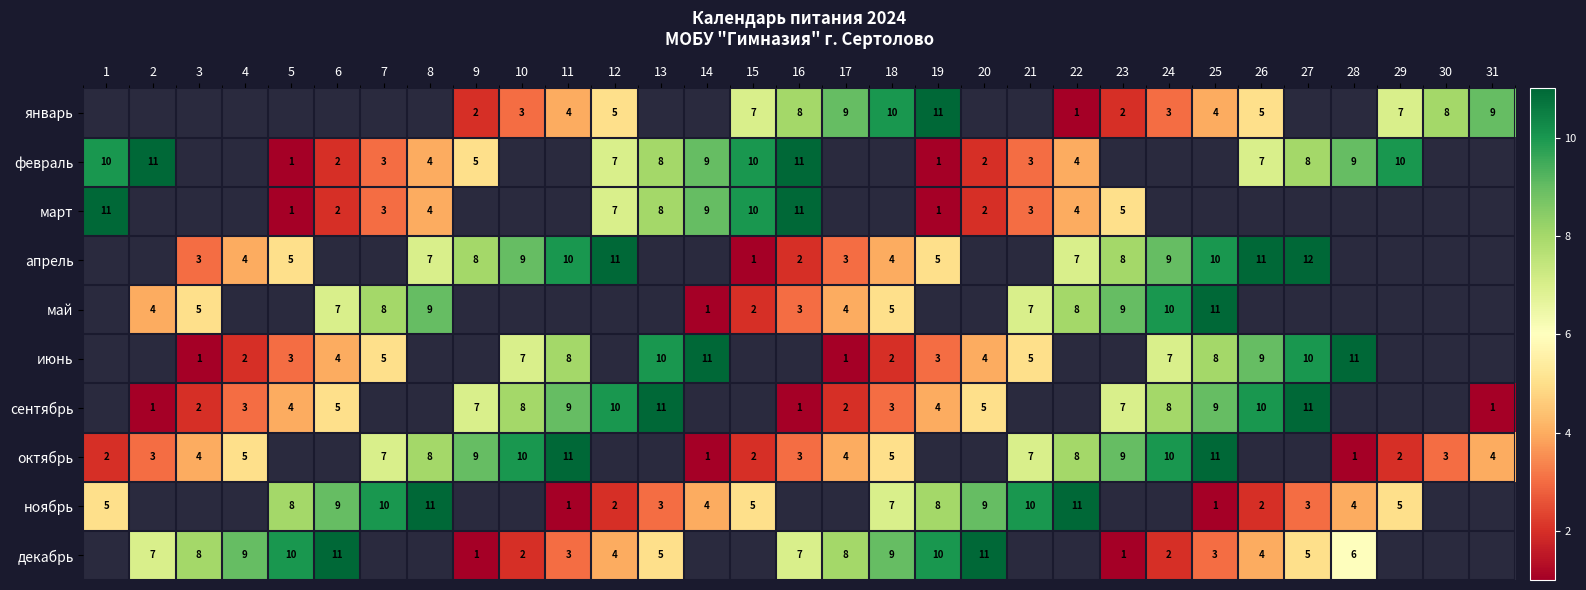

Is the value of октябрь at 18 greater than the value of февраль at 22?

Yes